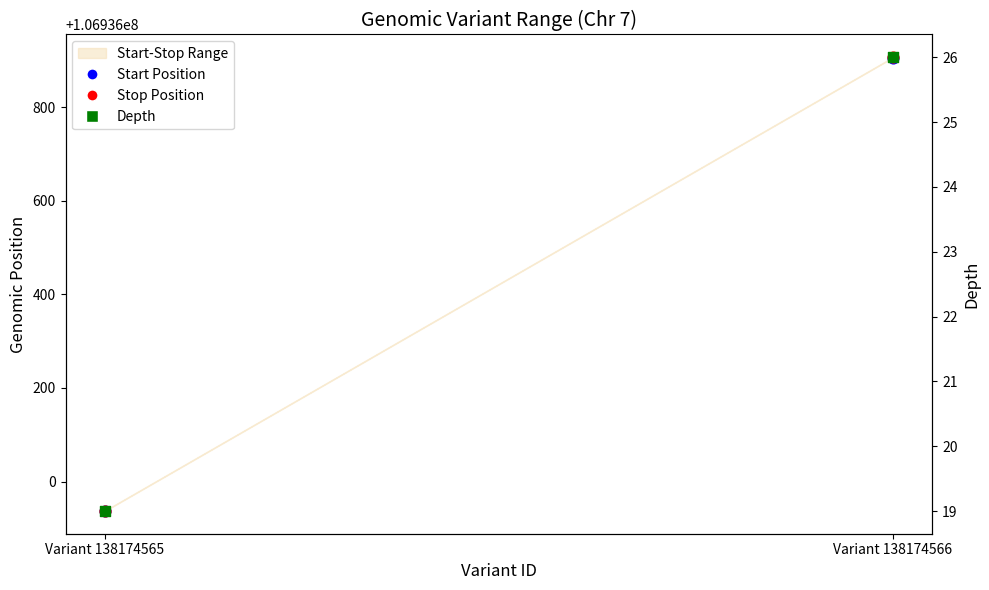

At how many categories does at least one series exceed 27450749?

2